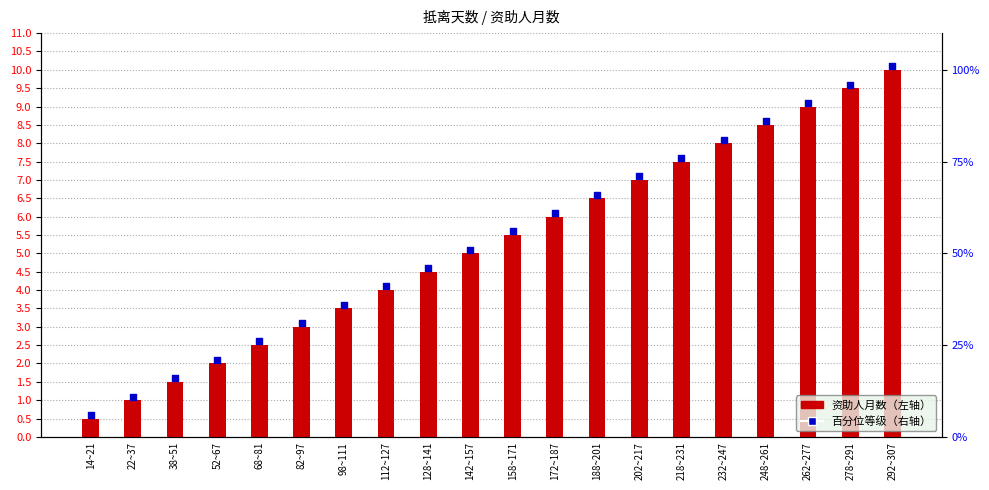

What are all the series names shown in the legend?

资助人月数, 百分位等级